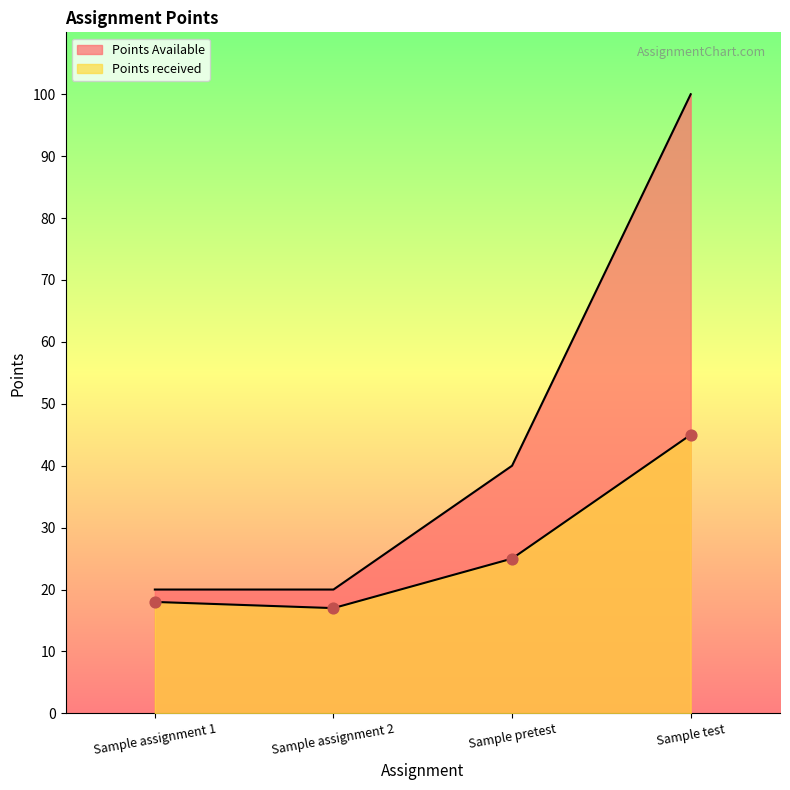

Which series has the largest total across all categories?

Points Available